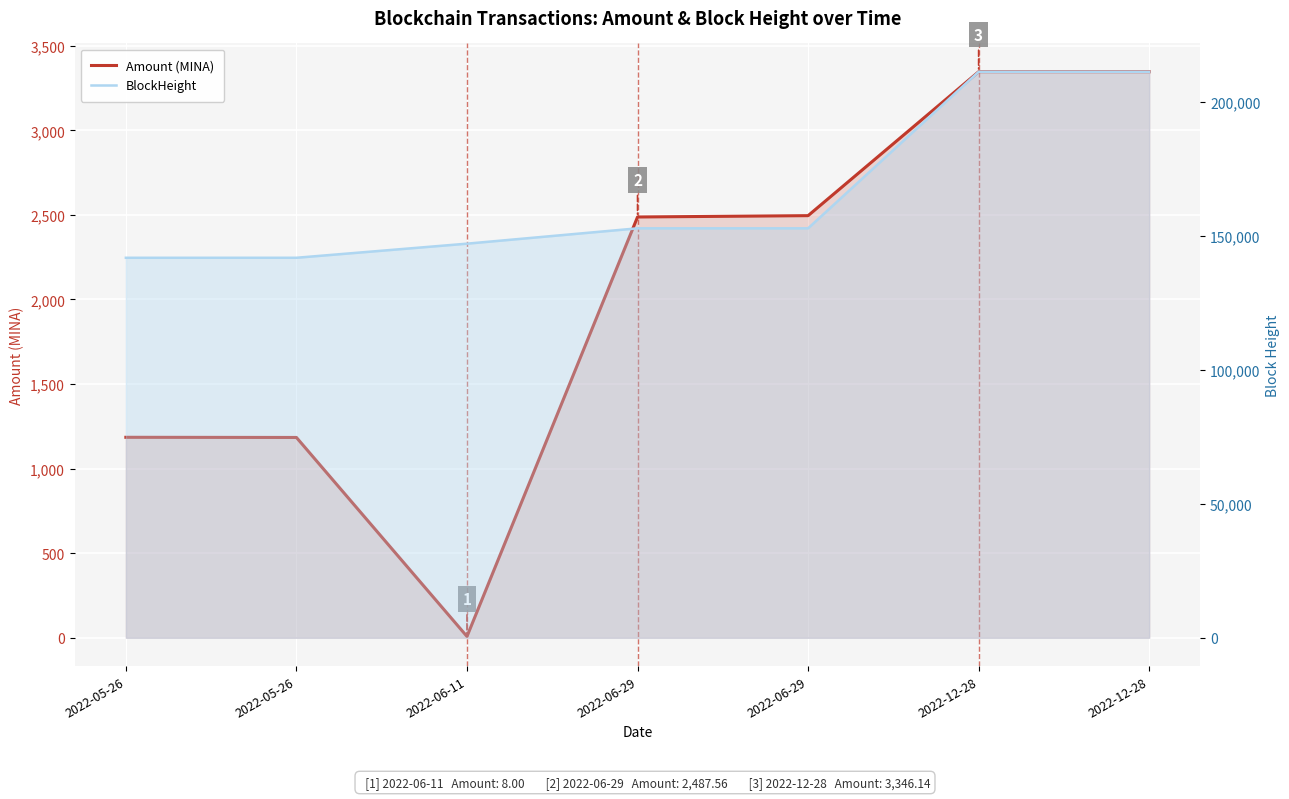

Reading left to right, extract all data points from this chart.

Amount (MINA): 1185.2	1184.2	8.0	2487.6	2495.5	3346.2	3346.1
BlockHeight: 141751.0	141754.0	147016.0	152738.0	152740.0	211142.0	211144.0